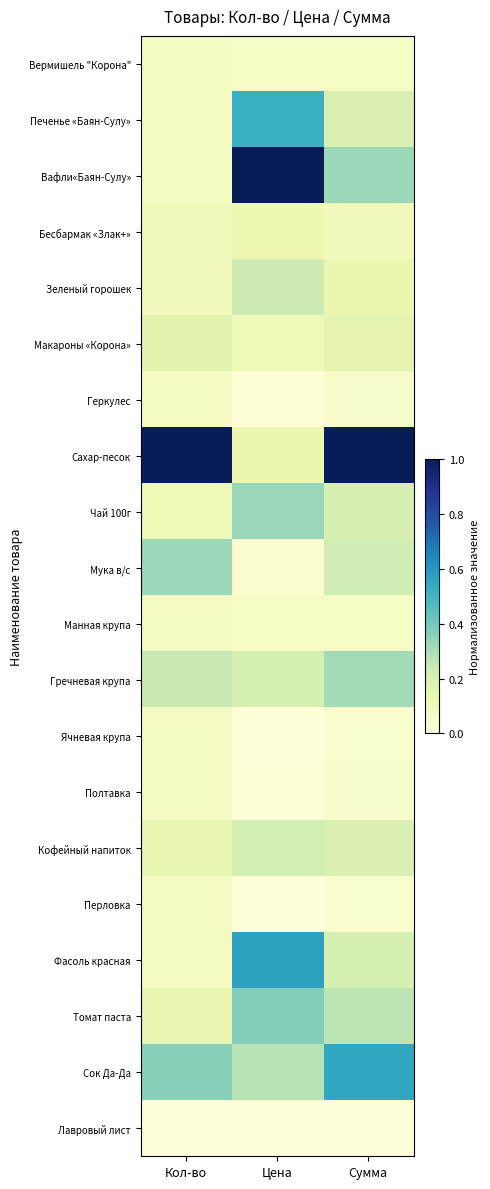

How many categories are shown in the chart?

3